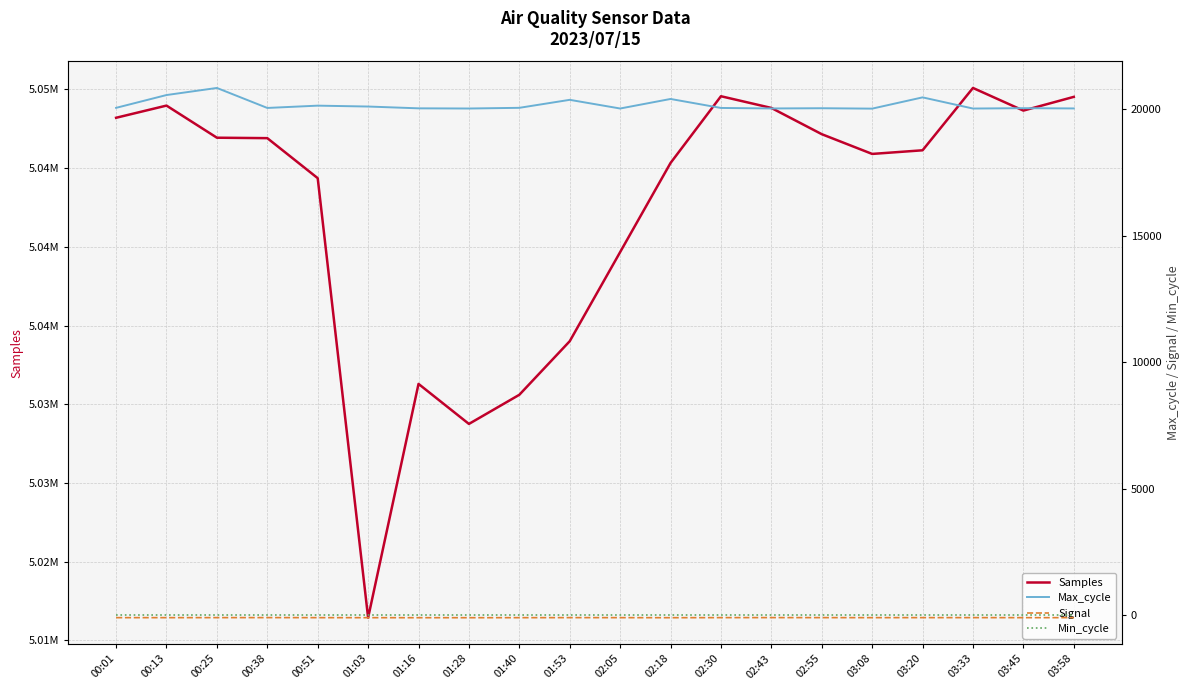

Which series has the largest range (max minus min)?

Samples